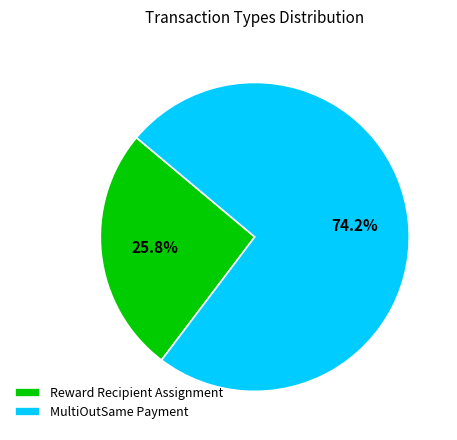

Which category has the biggest portion of the pie?

MultiOutSame Payment